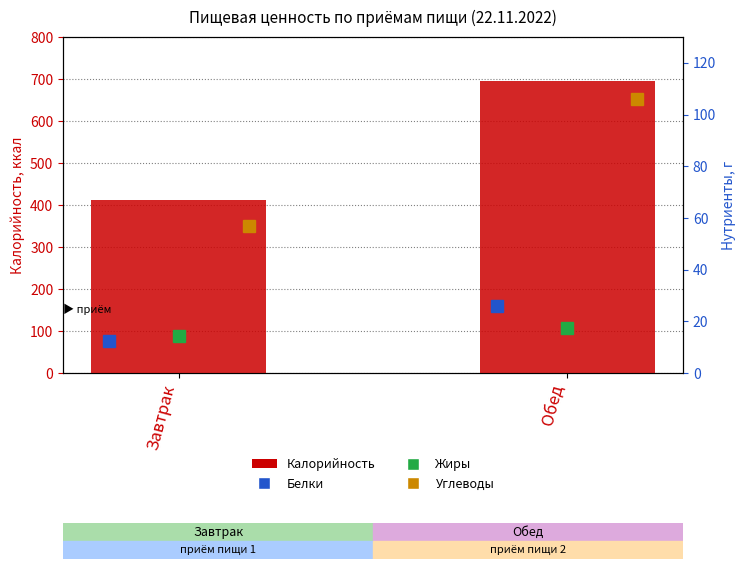

Where does the Калорийность series first go above 696?

Обед